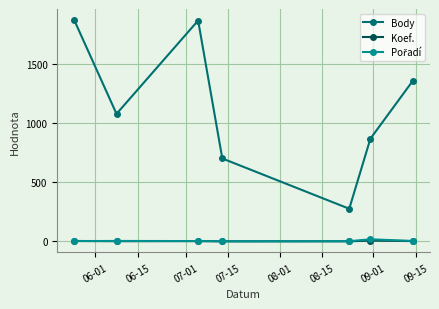

Which series has the widest spread of values?

Body